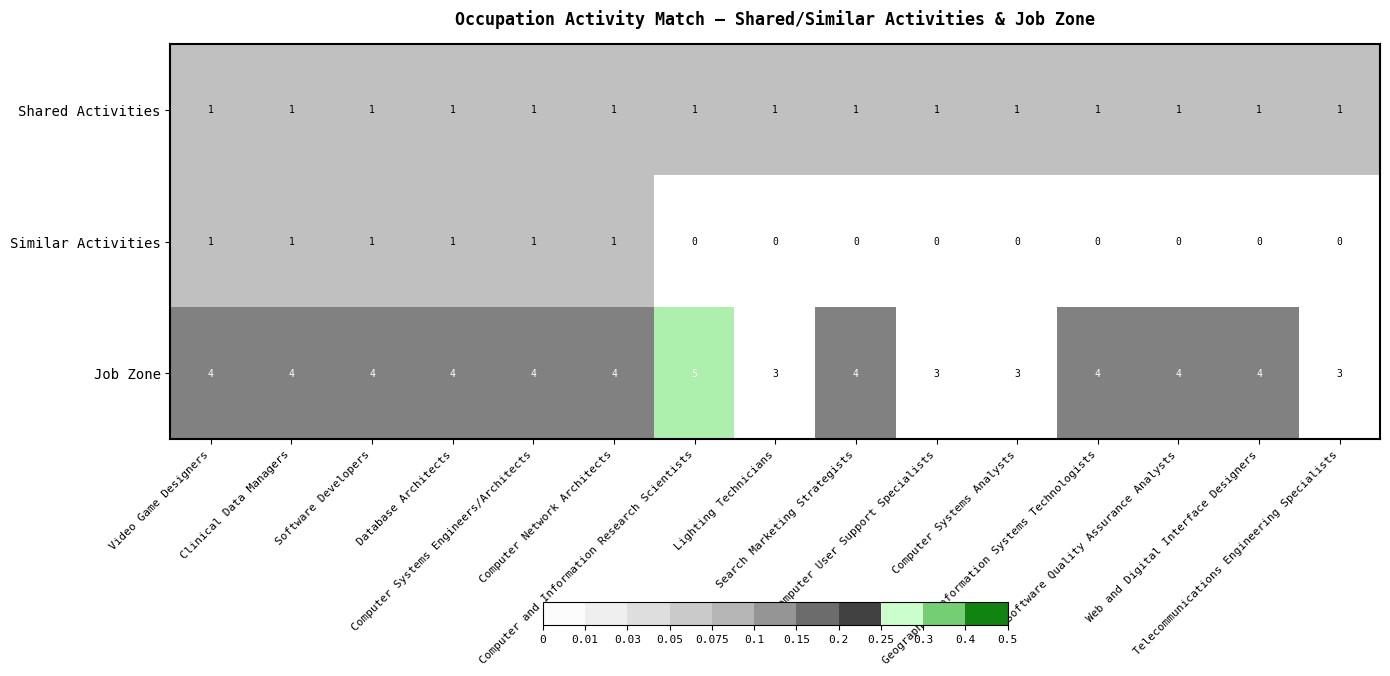

What is the average value of the Job Zone series?

4